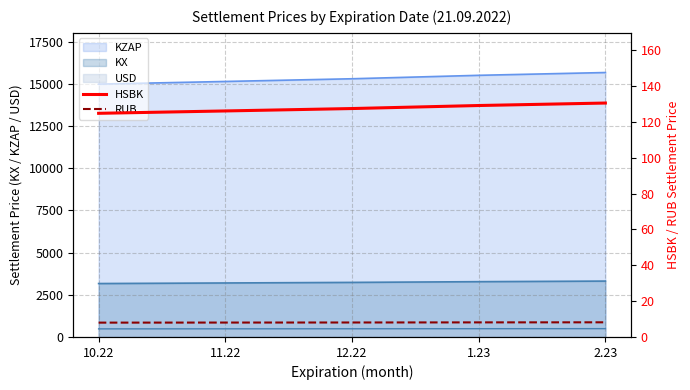

Which category has the lowest value across all series?

10.22